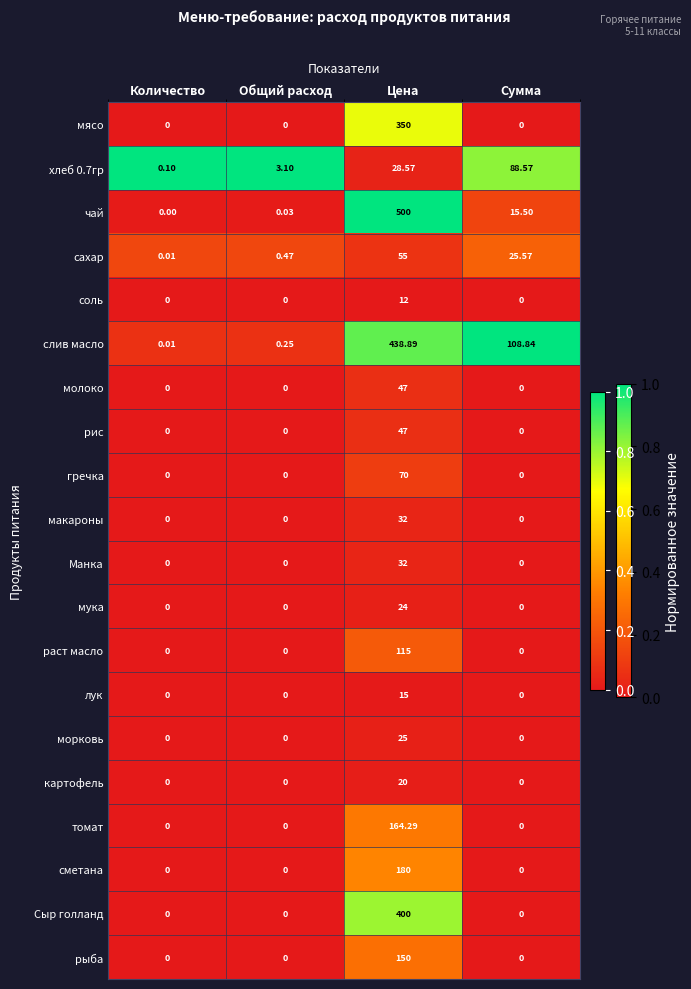

At which category is the sum across all series the highest?

Цена